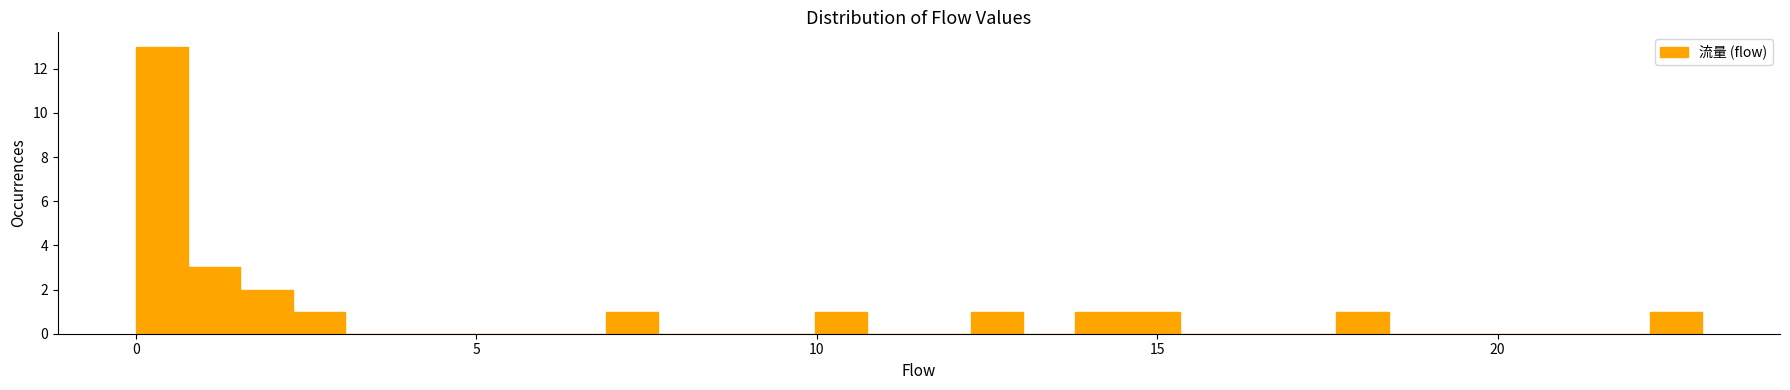

Read against the x-axis, roughly where is the centre of the tallest bar?

0.5